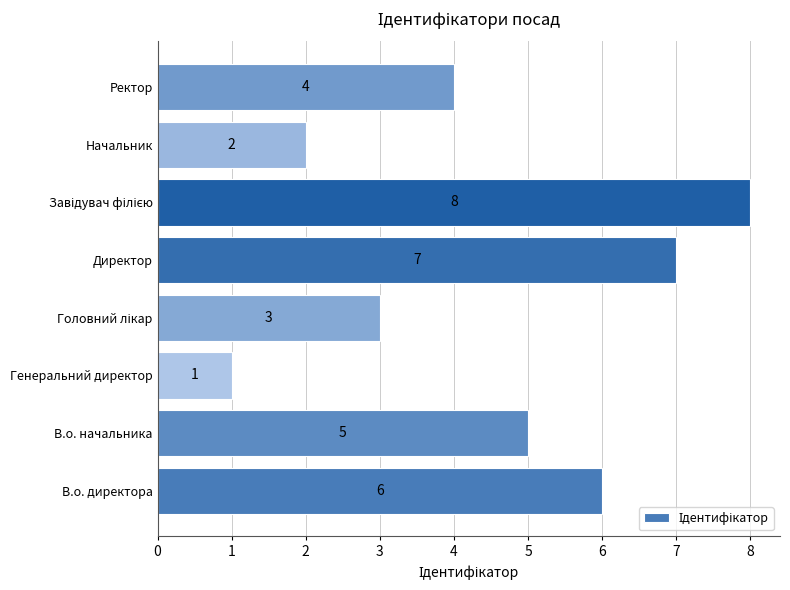

Is it true that the value at В.о. начальника is 5?

True